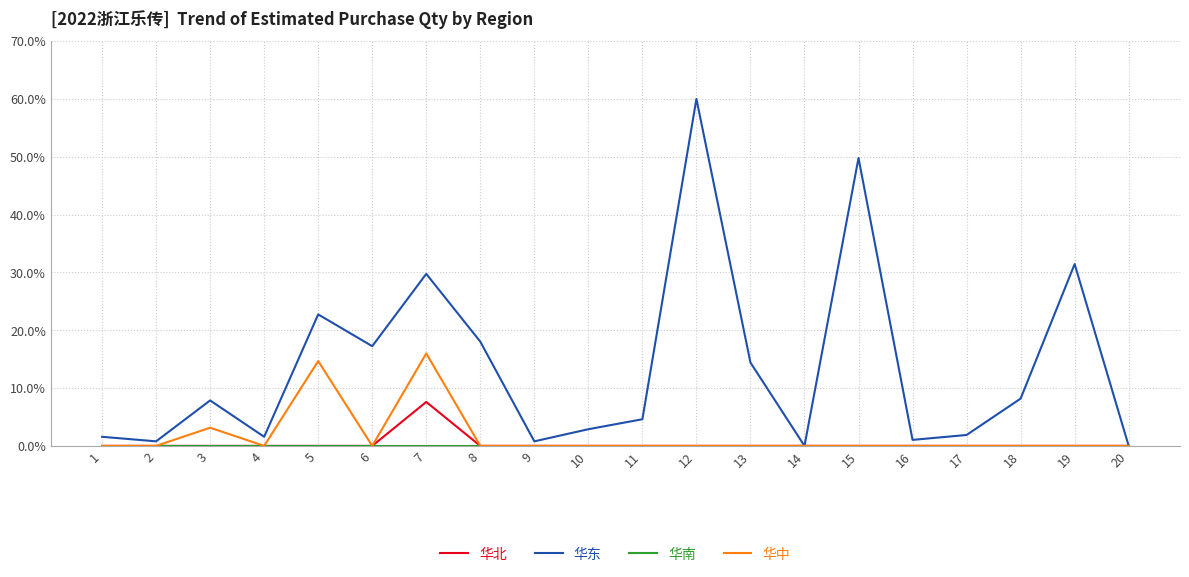

Is it true that 华北 equals 0.0 at 8?

True